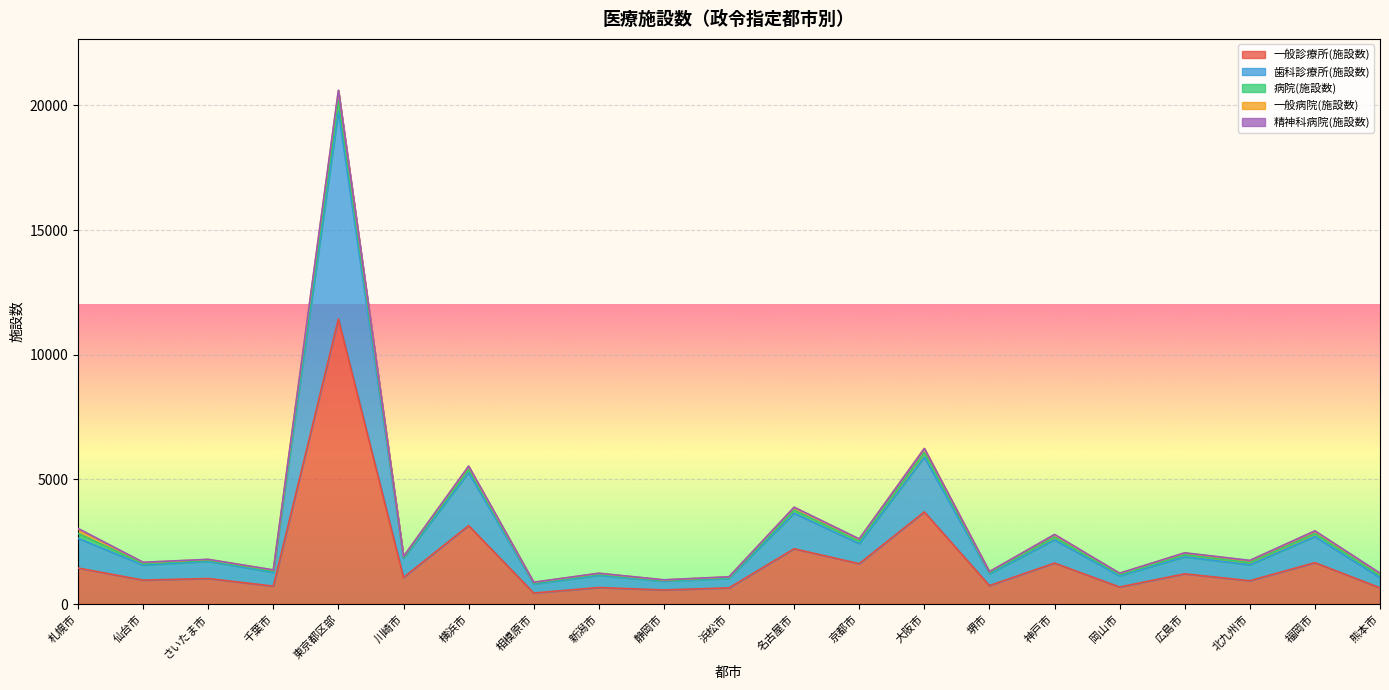

What position from the right is 北九州市?

3